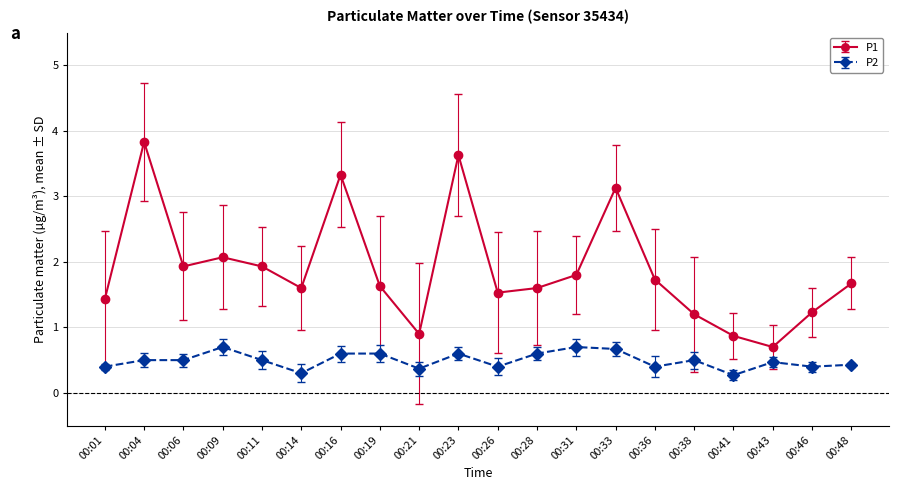

Is it true that P1 equals 3.4 at 00:06?

False